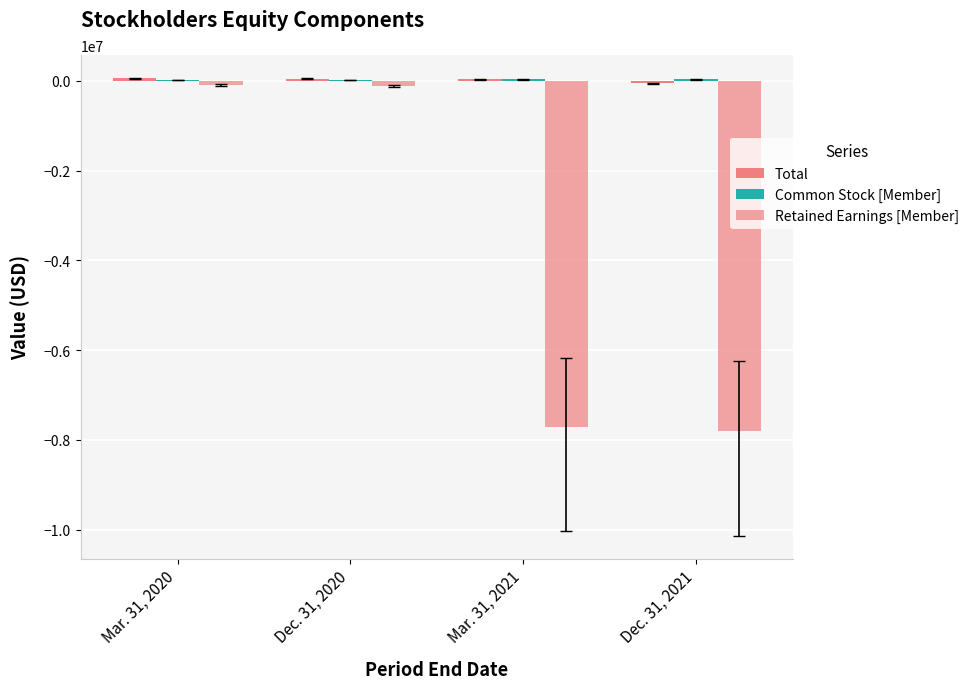

How many data points does each series have?

4